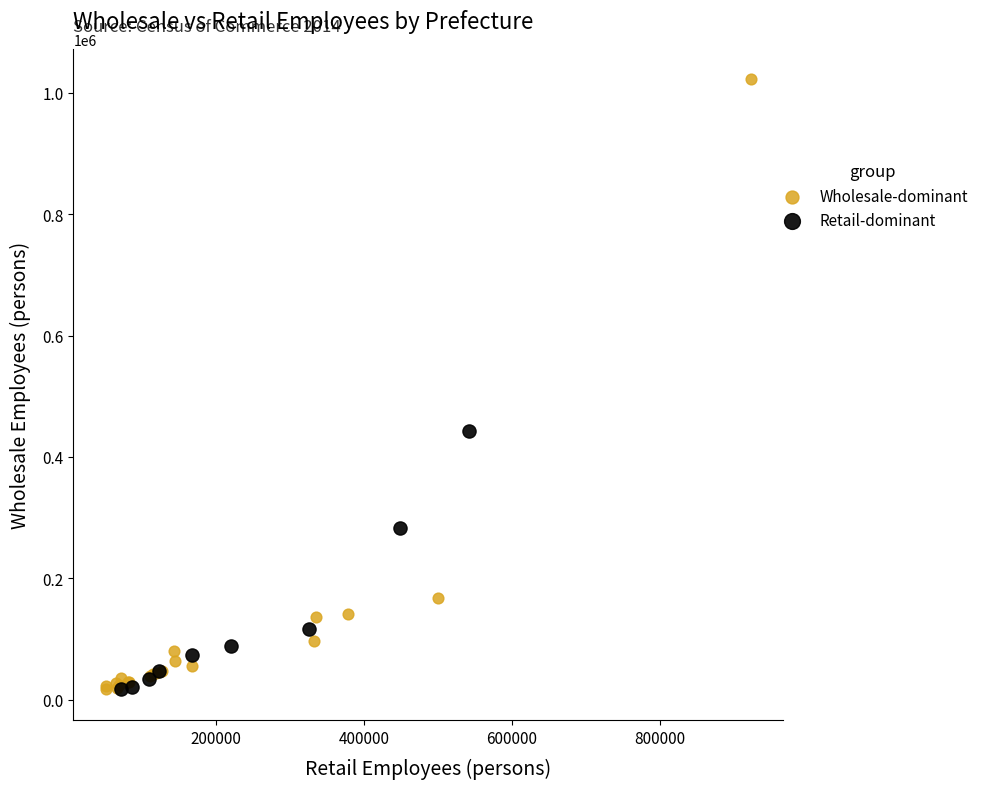

Which series contains the highest Y value?

Wholesale-dominant